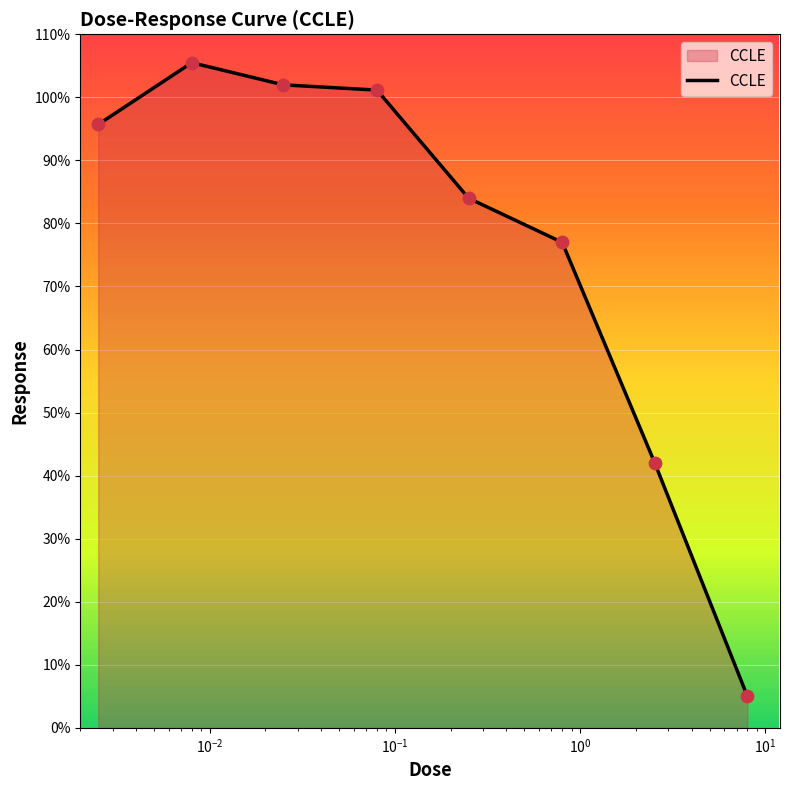

What is the sum of all values?

612.3